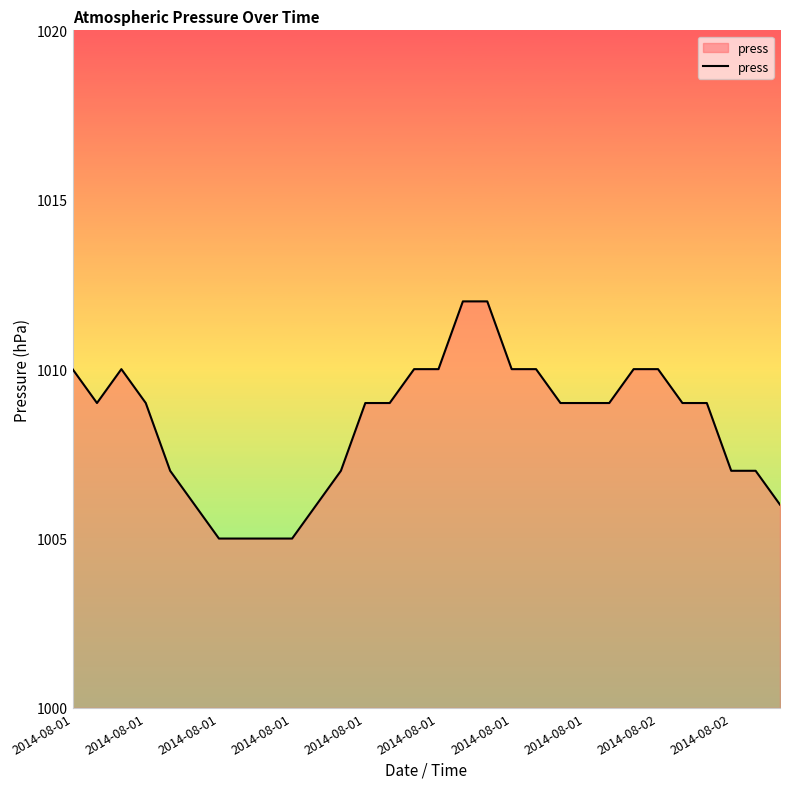

What is the maximum value shown in the chart?

1012